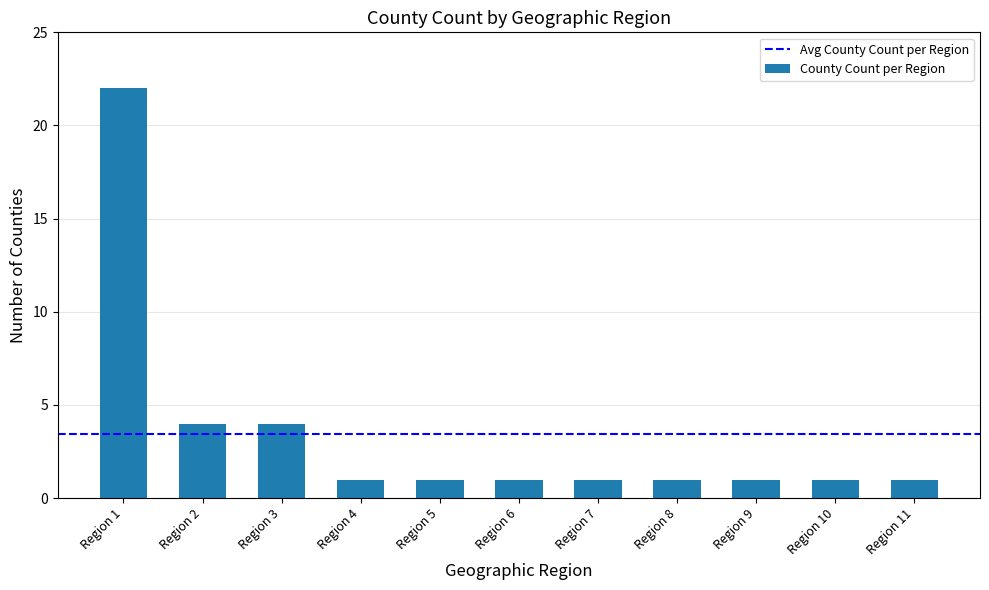

What is the sum of the values at Region 11 and Region 1?

23